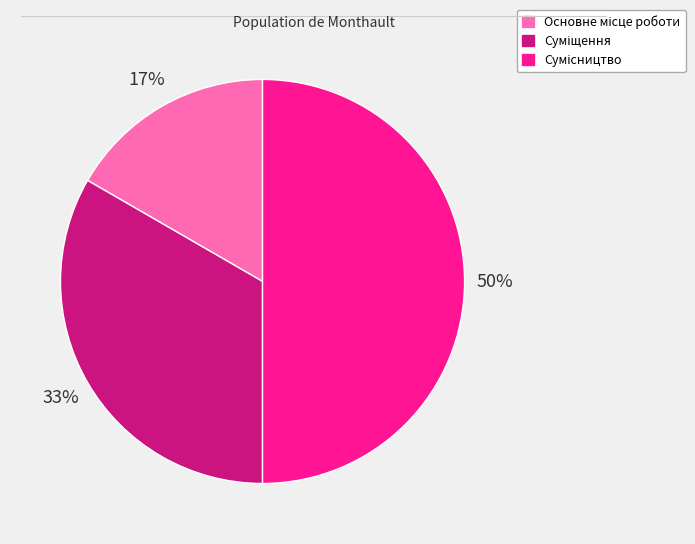

How many segments does this pie chart have?

3